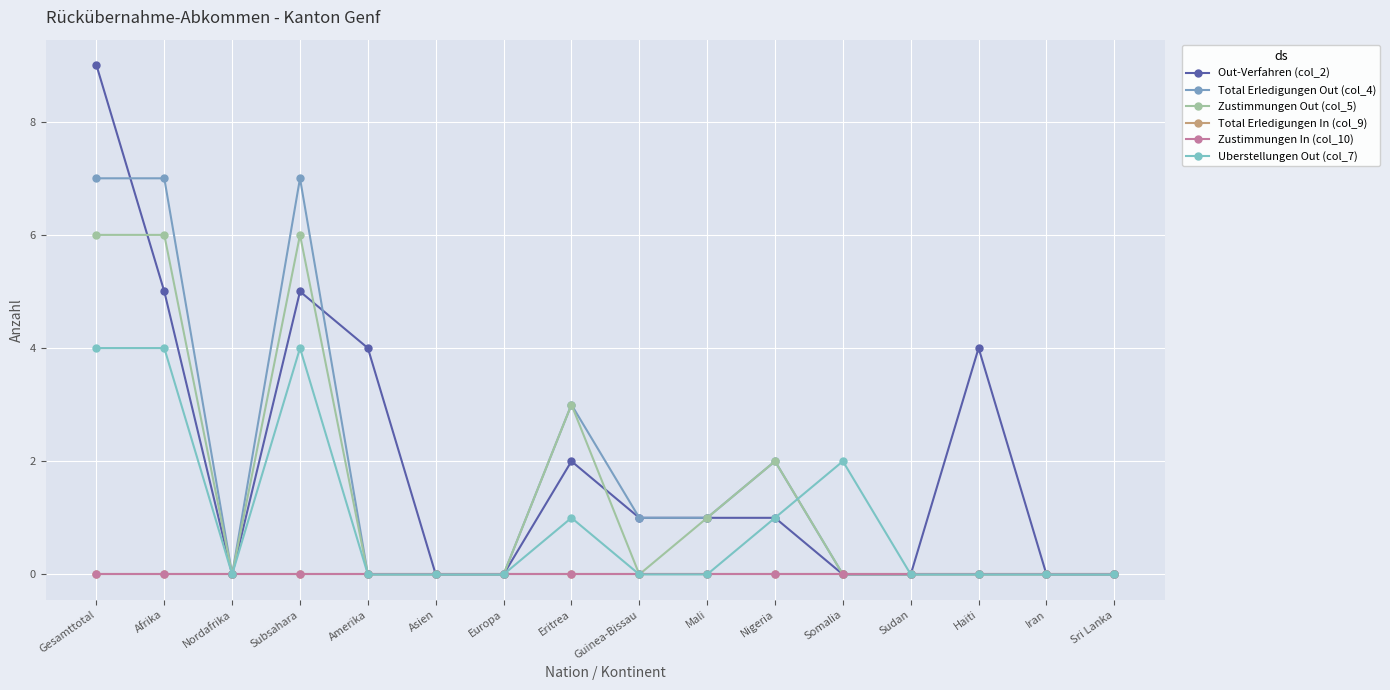

Where does the Out-Verfahren (col_2) series first go above 1?

Gesamttotal